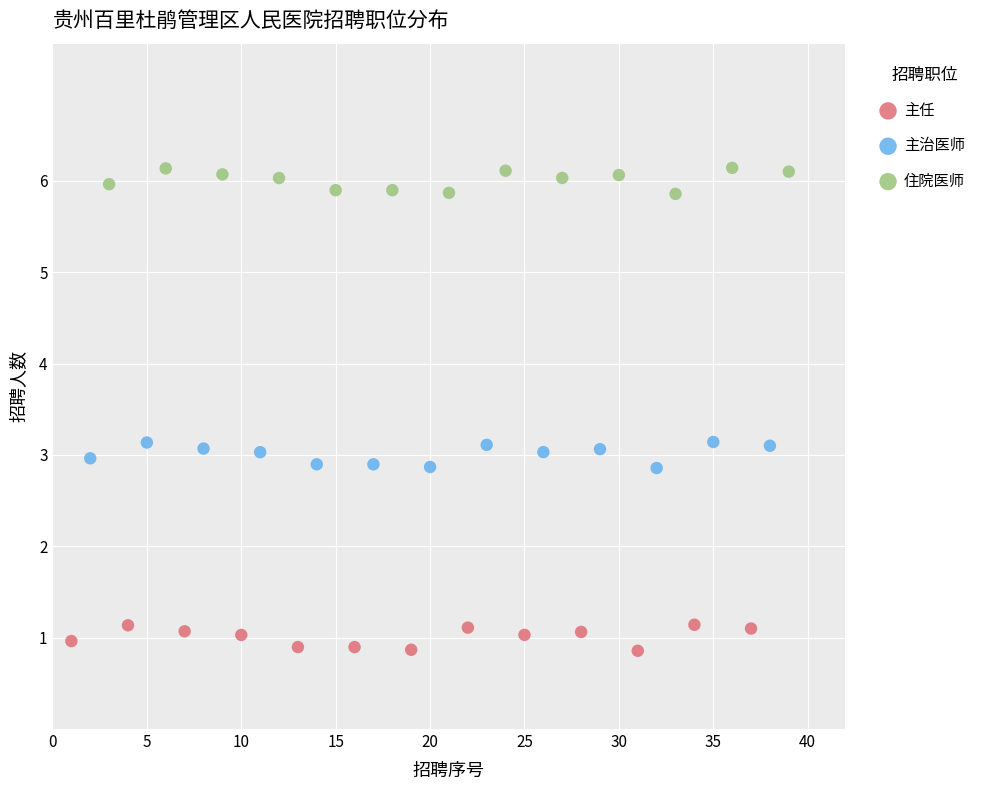

Which series reaches the minimum Y coordinate?

主任